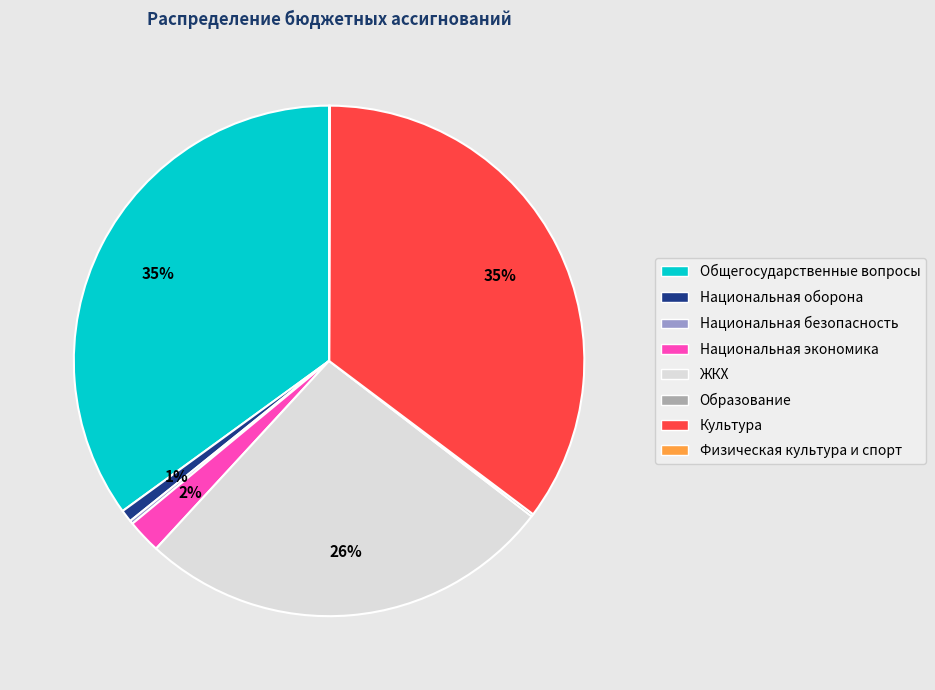

To the nearest percent, what is the difference between the largest and smallest slice percentages?

35%